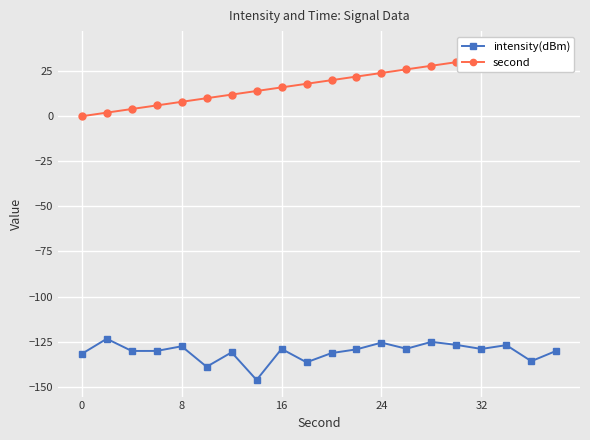

At which category is the sum across all series the highest?

19